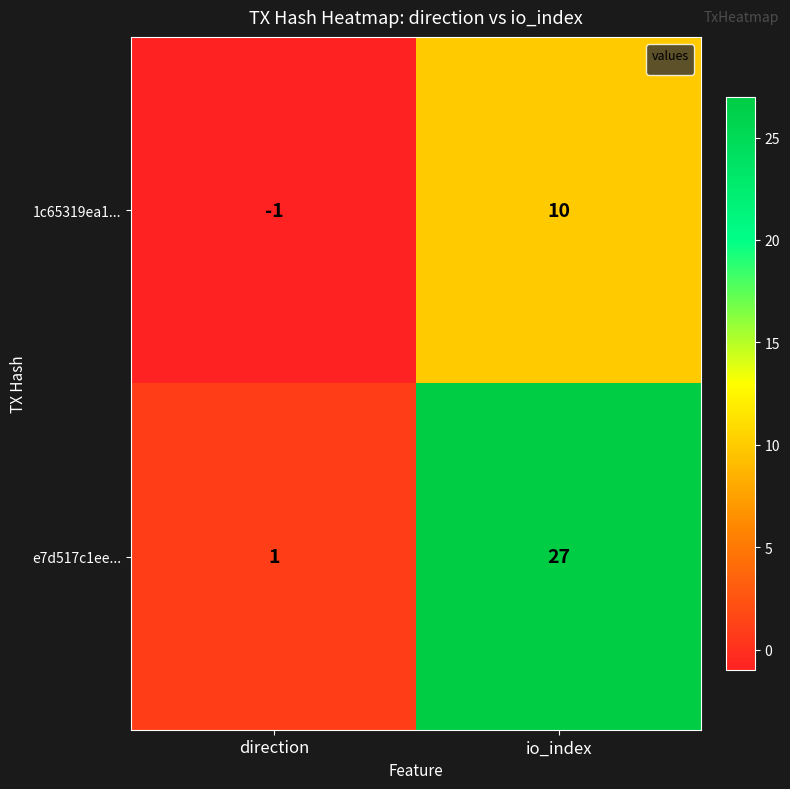

Rank the series by their maximum value, from lowest to highest.

1c65319ea1..., e7d517c1ee...